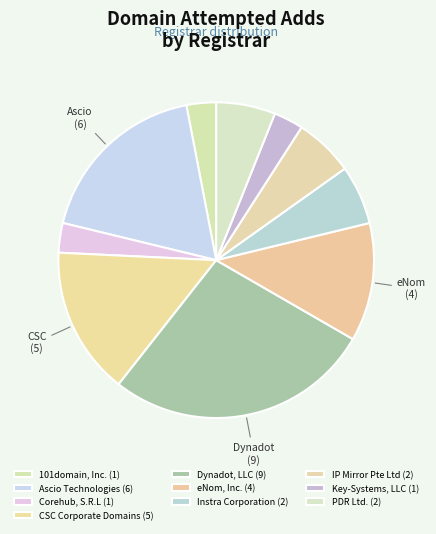

Approximately how many times larger is the value at Instra Corporation compared to 101domain, Inc.?

2.0